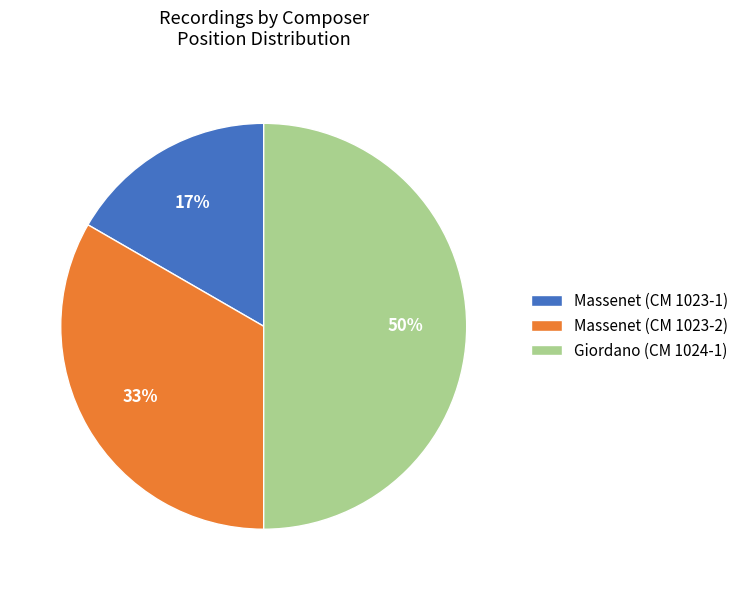

What is the largest slice in the pie chart?

Giordano (CM 1024-1)